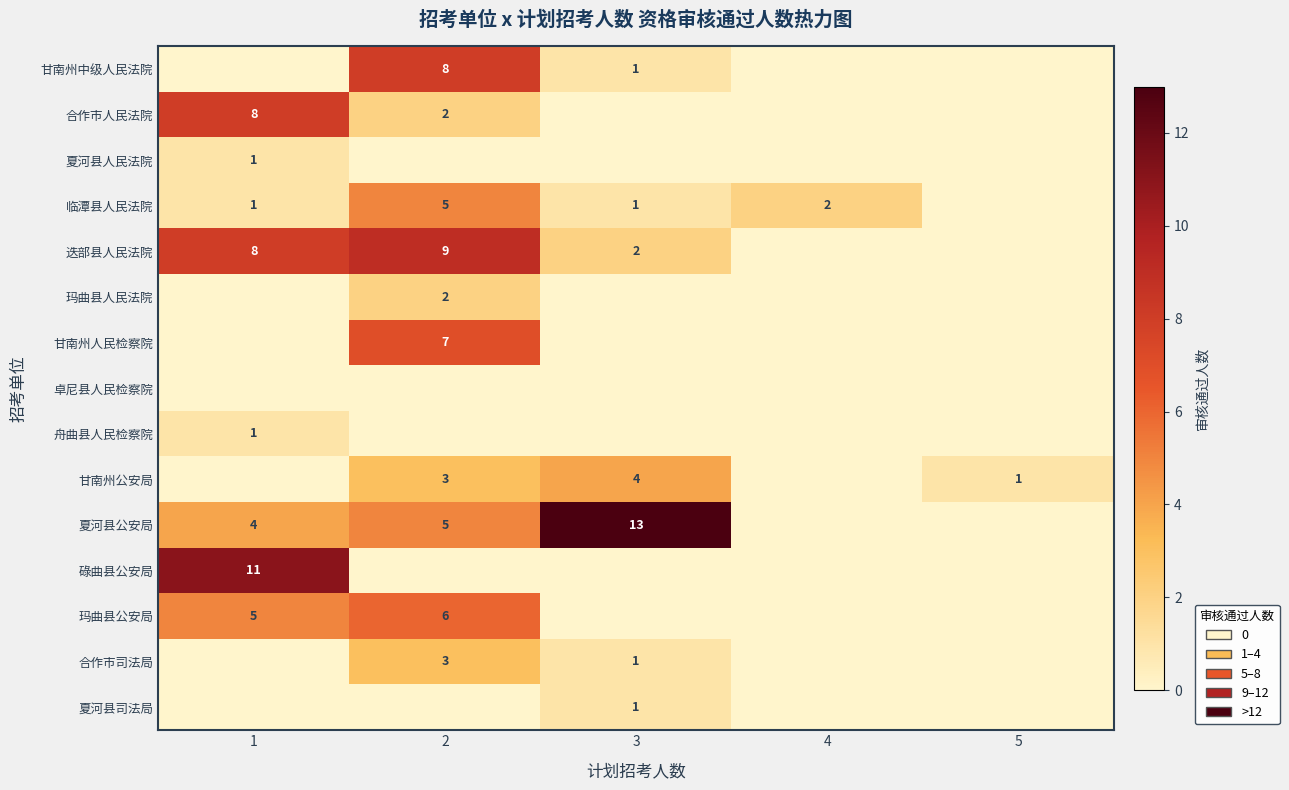

At how many categories does at least one series exceed 7?

3